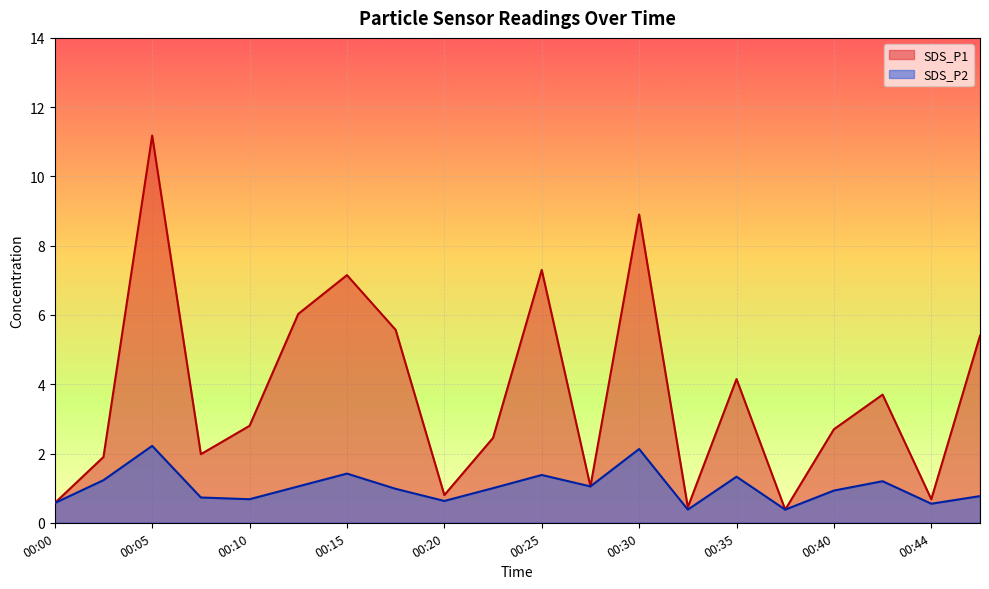

Where does the SDS_P1 series first go above 2?

00:05